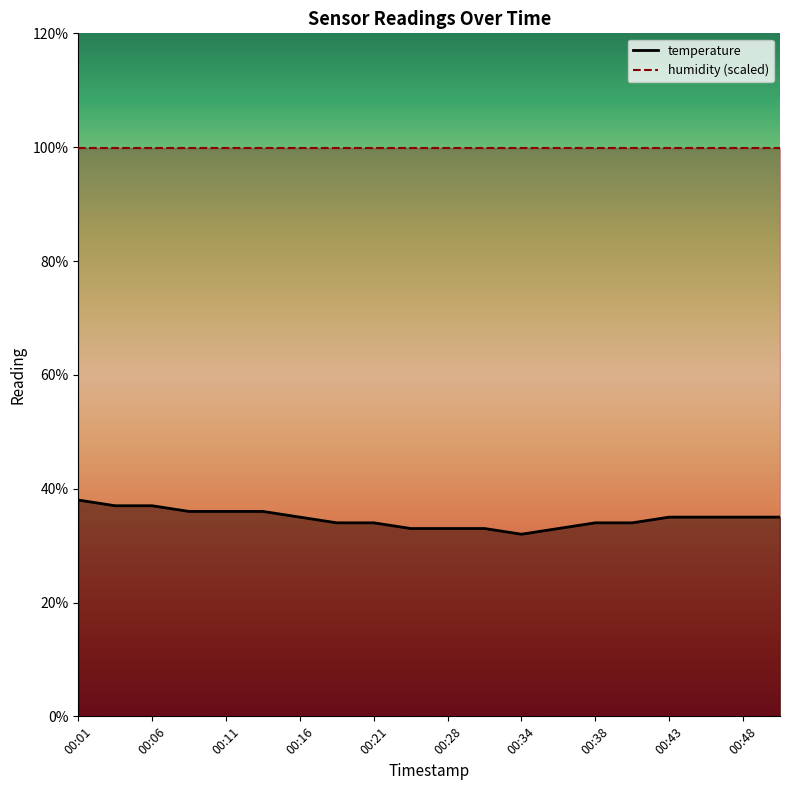

What is the sum of the values at 00:06 and 00:46?

7.2